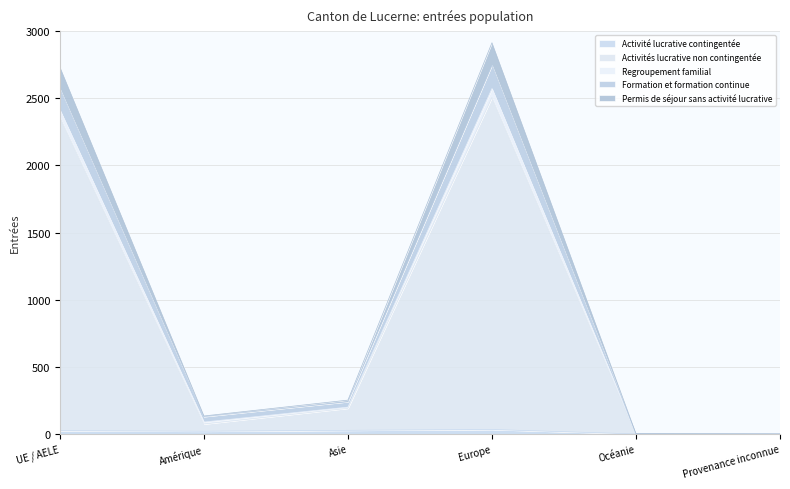

Where is the first local minimum for Permis de séjour sans activité lucrative?

Amérique